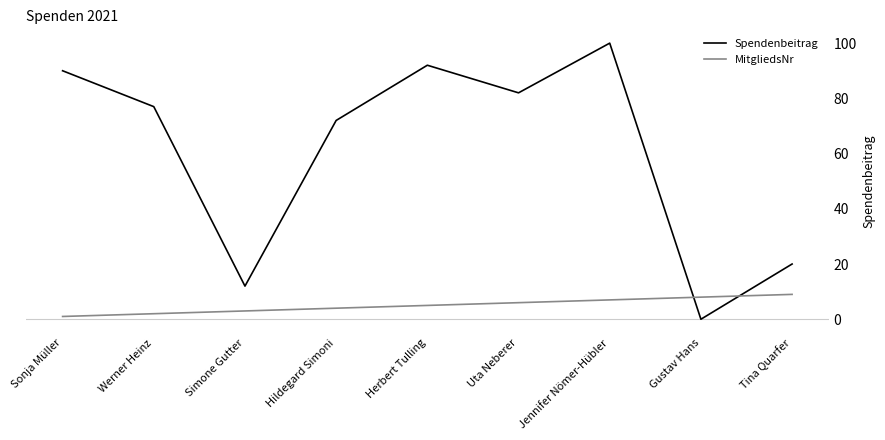

Is it true that Spendenbeitrag equals 24 at Hildegard Simoni?

False